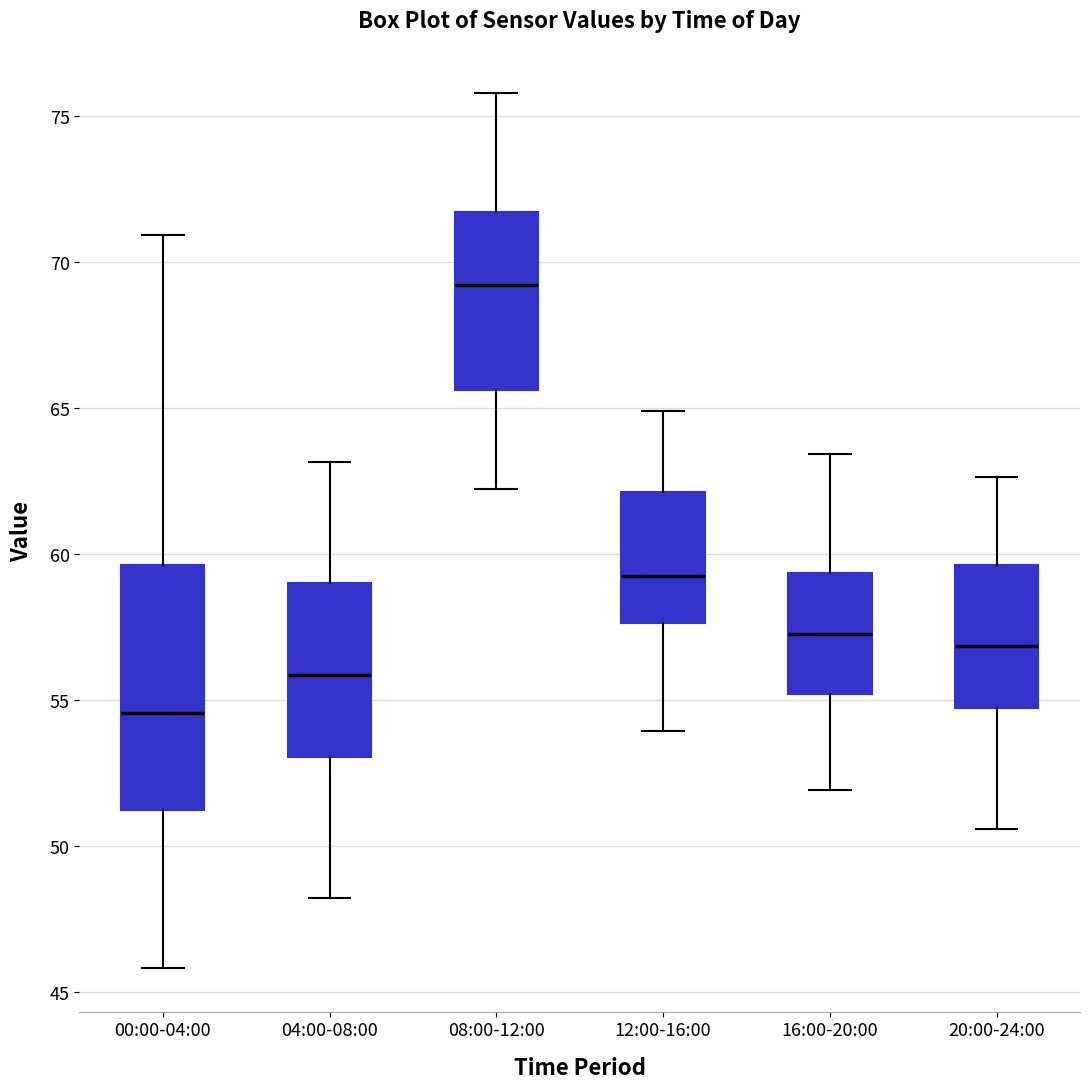

Reading left to right, transcribe this box plot: for each box, give where its median line is, the range the box spans, and where its two whiskers end, as read against the y-axis. The values are not printed on the chart, so give them approximately, as read against the axis.

00:00-04:00: median 54.5, box 51.0 to 59.5, whiskers 46.0 to 71.0
04:00-08:00: median 56.0, box 53.0 to 59.0, whiskers 48.0 to 63.0
08:00-12:00: median 69.0, box 65.5 to 71.5, whiskers 62.0 to 76.0
12:00-16:00: median 59.5, box 57.5 to 62.0, whiskers 54.0 to 65.0
16:00-20:00: median 57.5, box 55.0 to 59.5, whiskers 52.0 to 63.5
20:00-24:00: median 57.0, box 54.5 to 59.5, whiskers 50.5 to 62.5